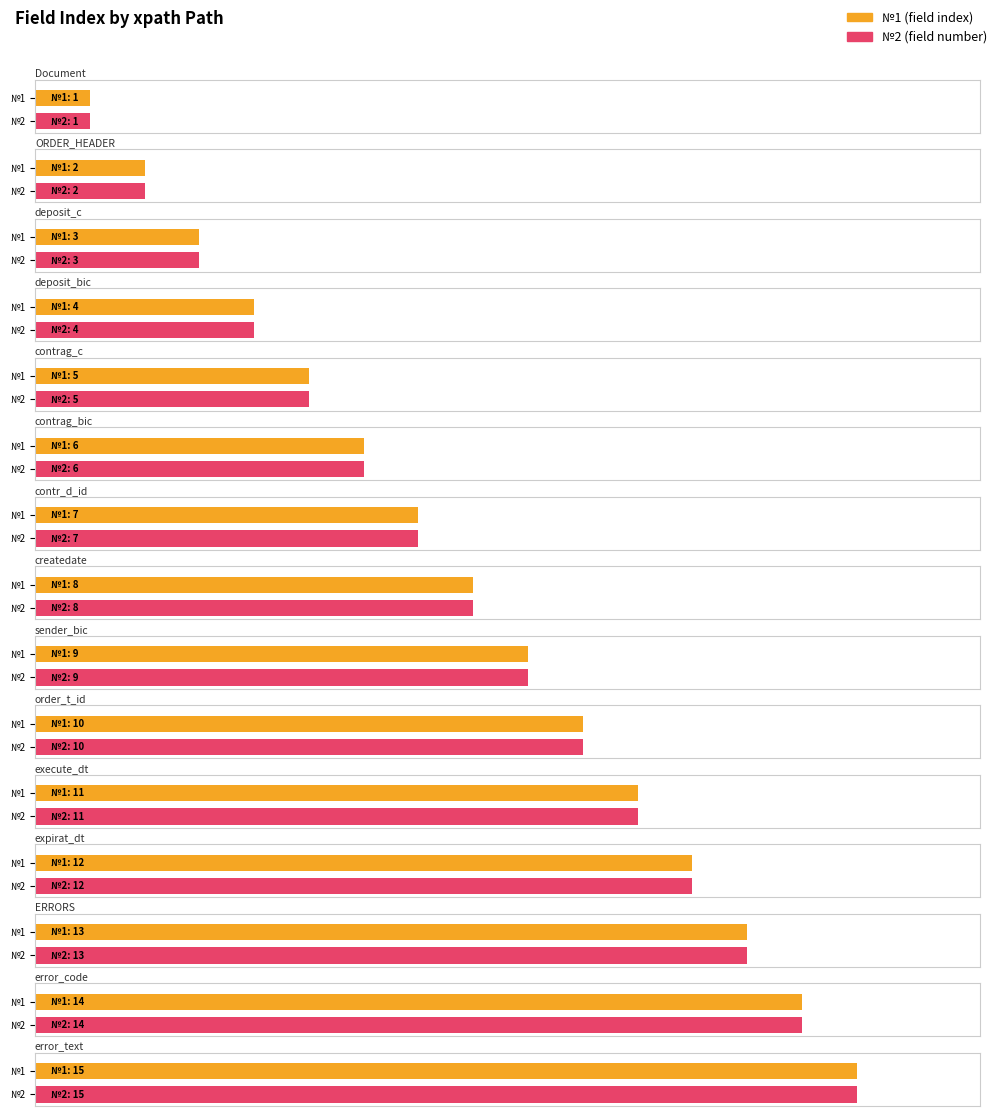

Between Batch/Document/ORDER_HEADER/contrag_bic and Batch/Document/ORDER_HEADER/execute_dt, which series saw the biggest shift?

№1